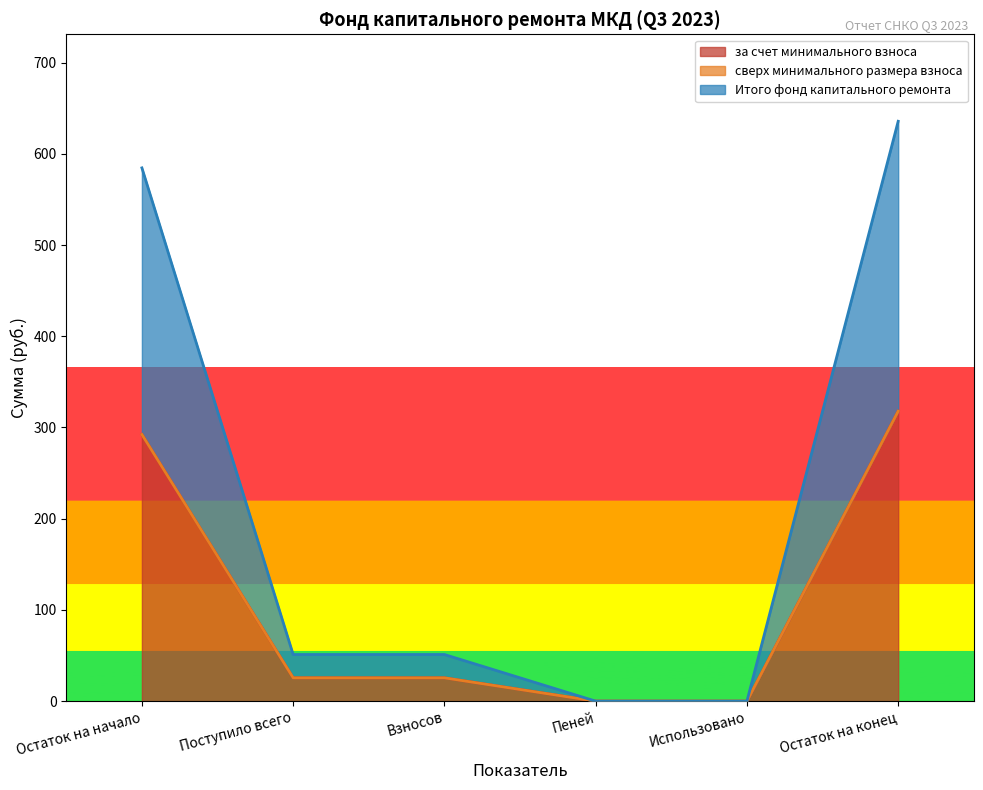

What is the difference between the maximum and minimum values in the Итого фонд капитального ремонта series?

317.8